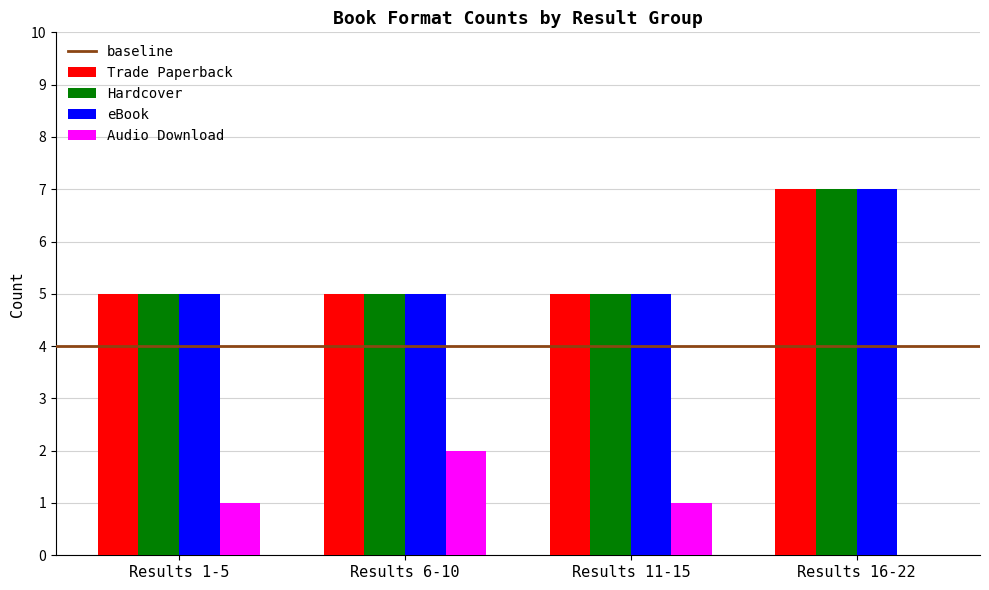

True or false: Hardcover has a value of 2 at Results 6-10.

False